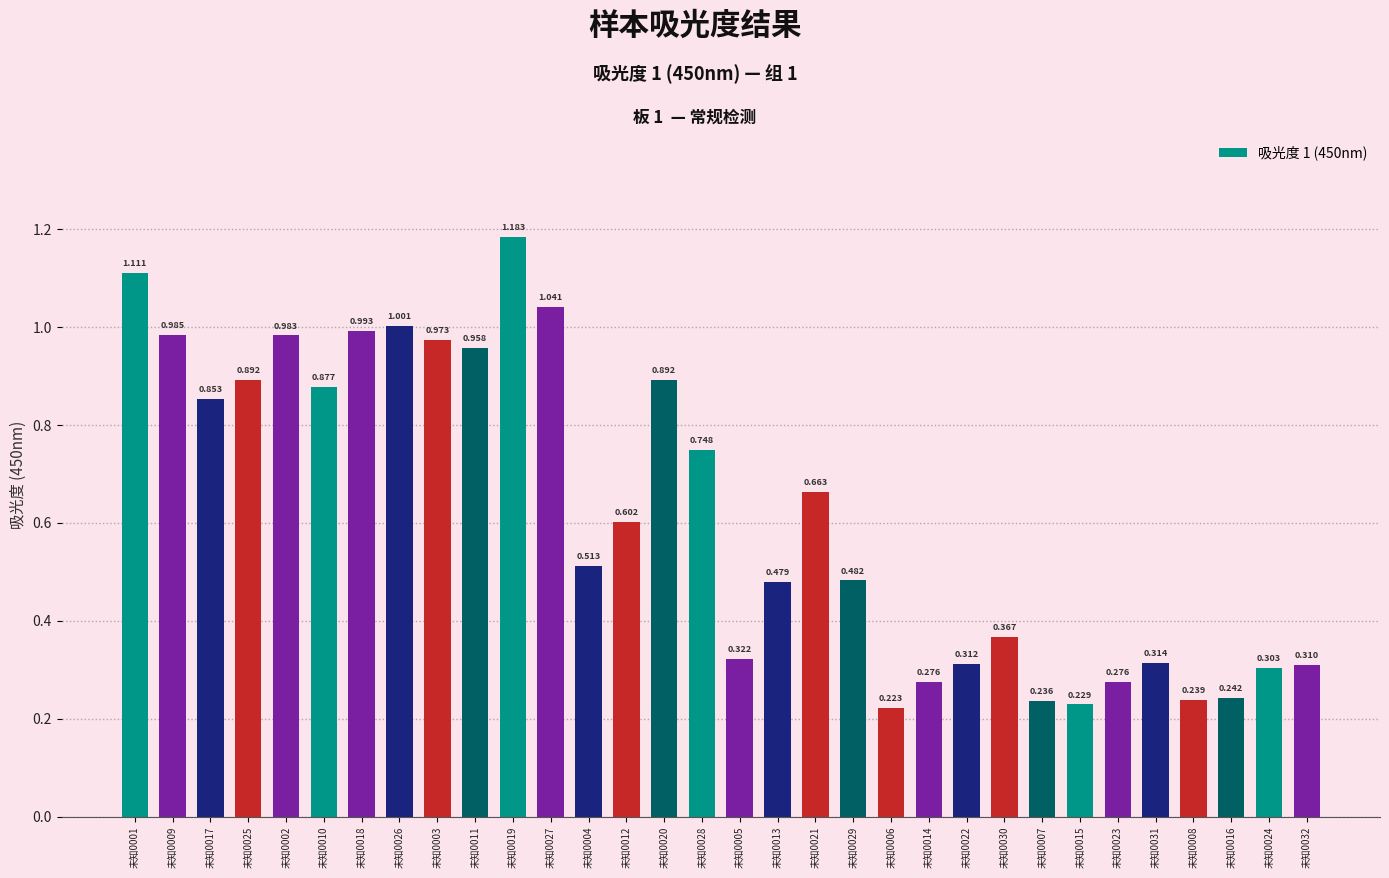

What is the label of the 8th bar from the left?

未知0026